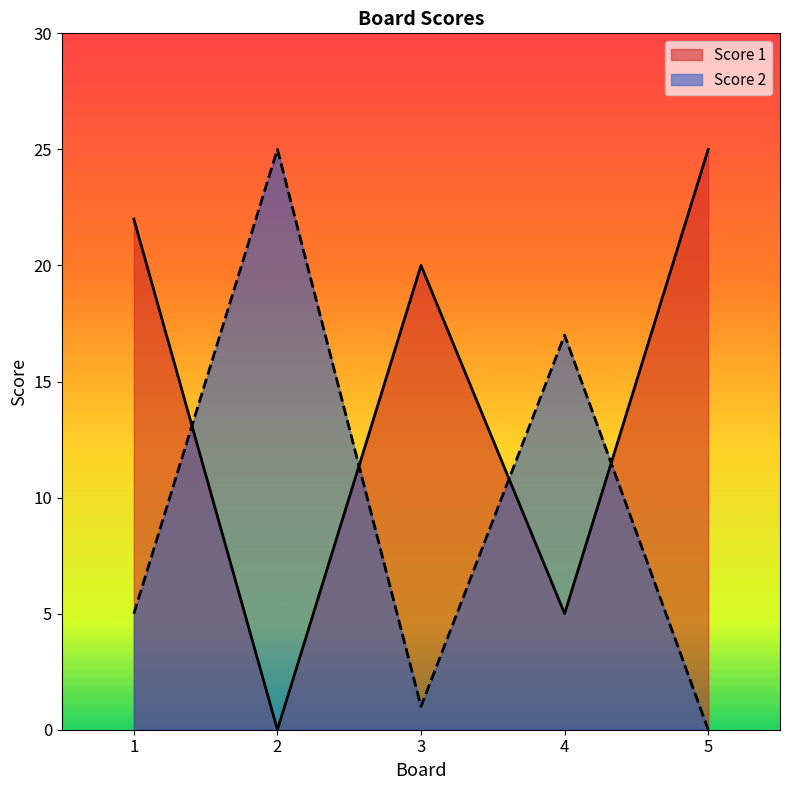

What are all the series names shown in the legend?

Score 1, Score 2